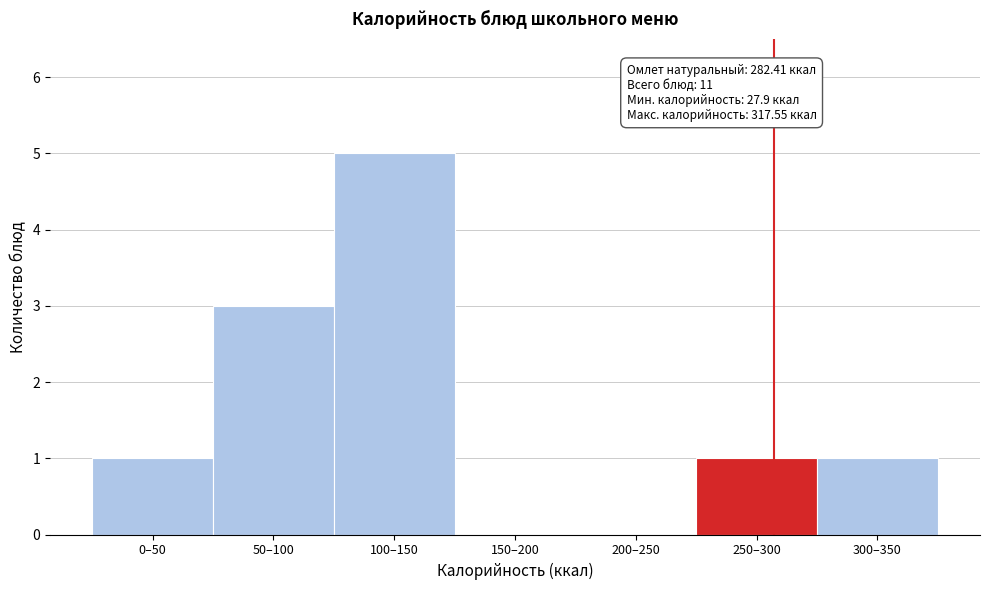

Reading left to right, transcribe all the data shown in this chart.

0–50=1	50–100=3	100–150=5	150–200=0	200–250=0	250–300=1	300–350=1